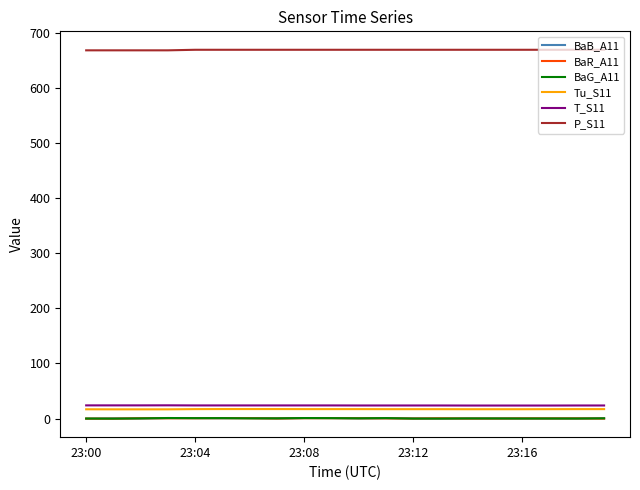

What is the lowest value of the P_S11 series?

668.5